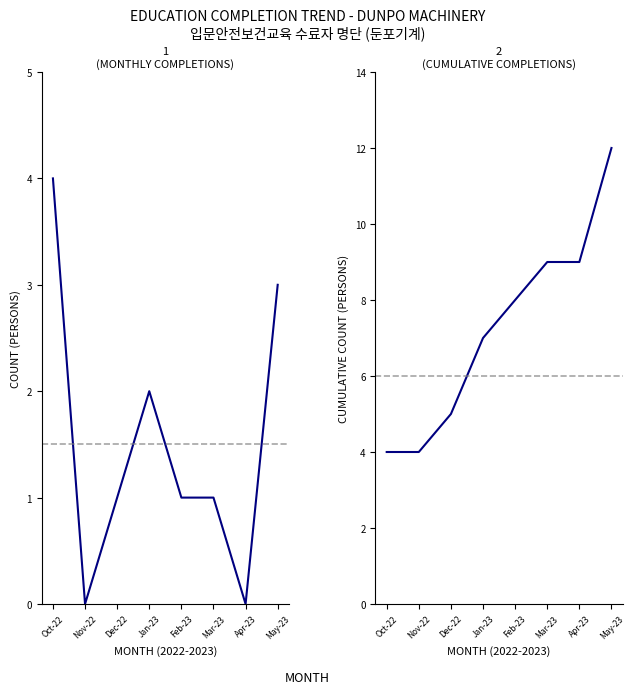

True or false: Monthly Count and Cumulative Count intersect in this chart.

False